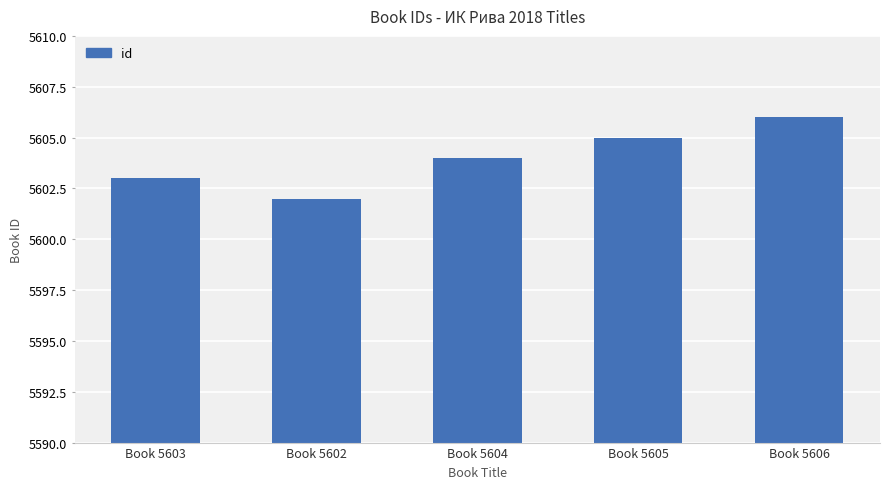

What is the sum of all values?

28020